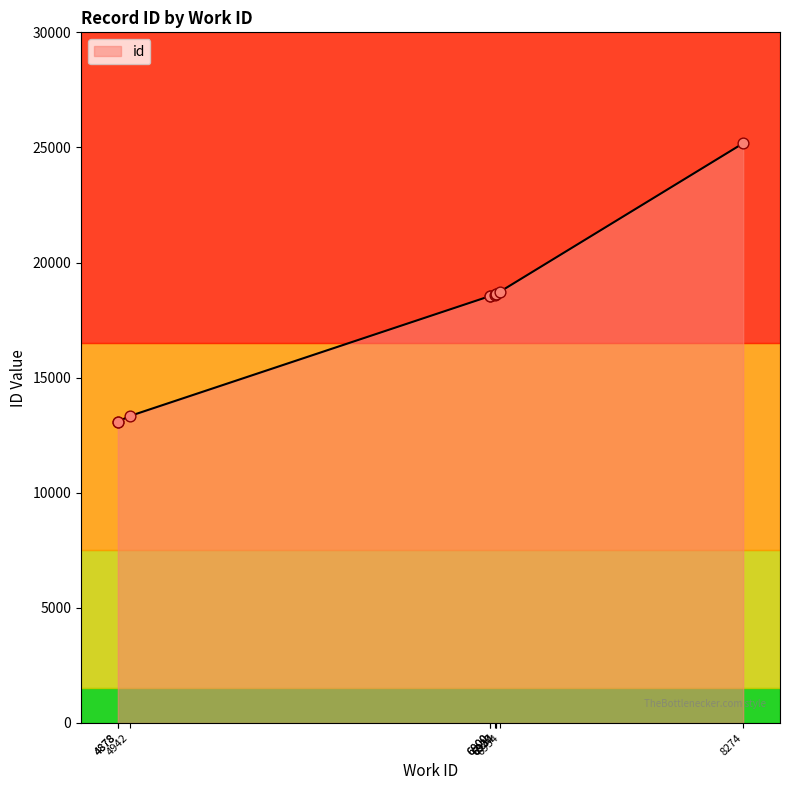

Approximately how many times larger is the value at 6927 compared to 4878?

1.4